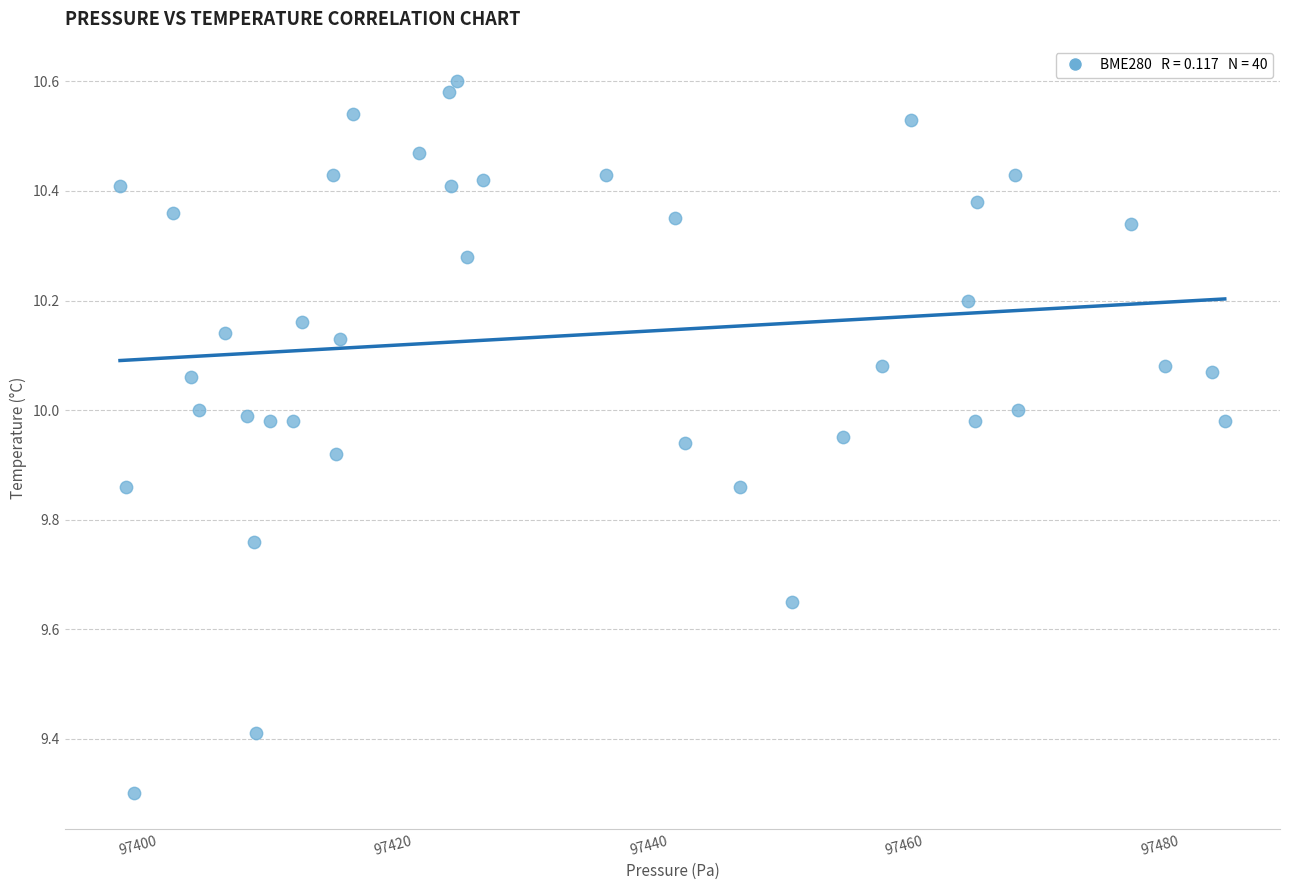

What is the range of X values (max minus min)?

86.5